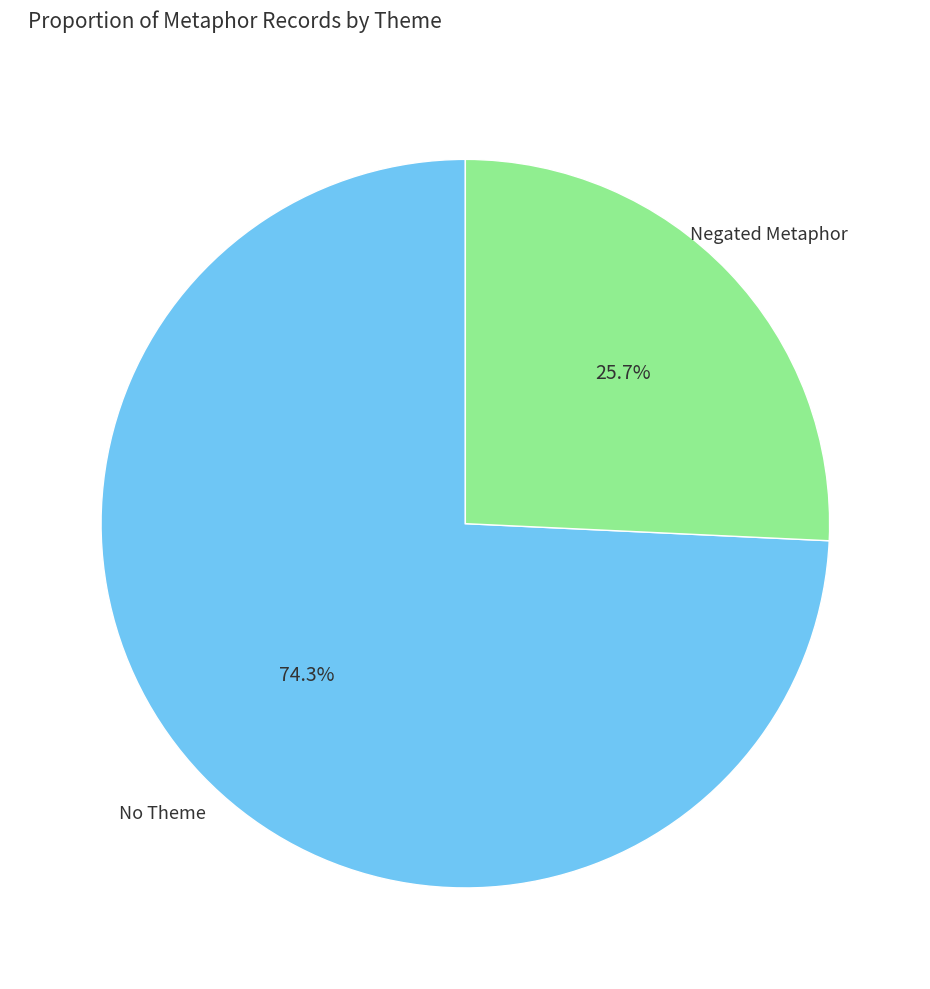

Count the number of slices in the pie.

2